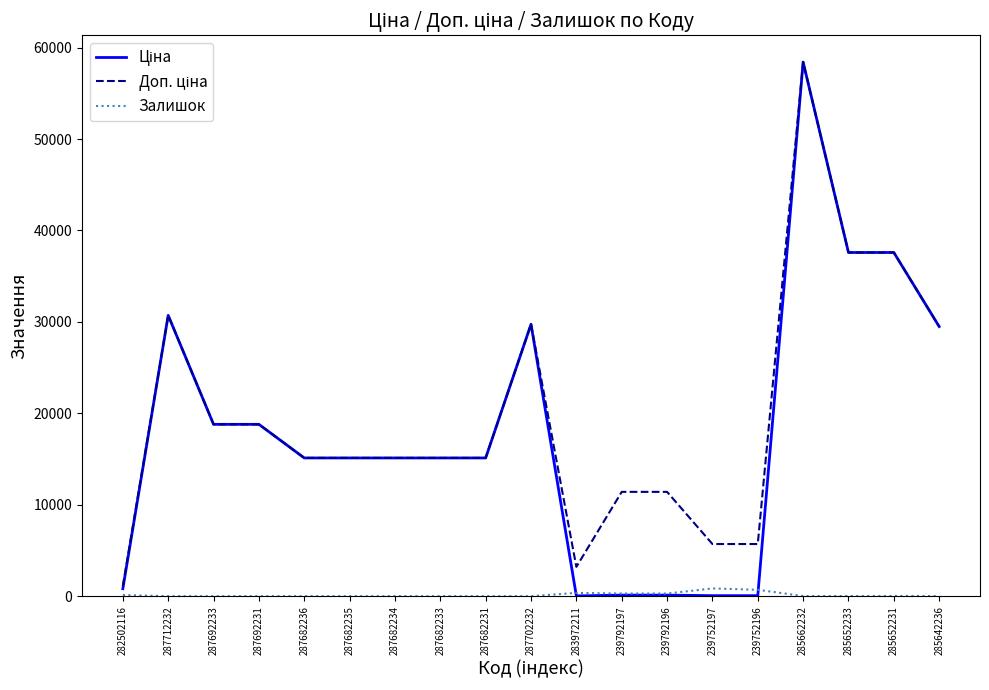

What is the difference between the highest and lowest values at 287682235?

15120.0